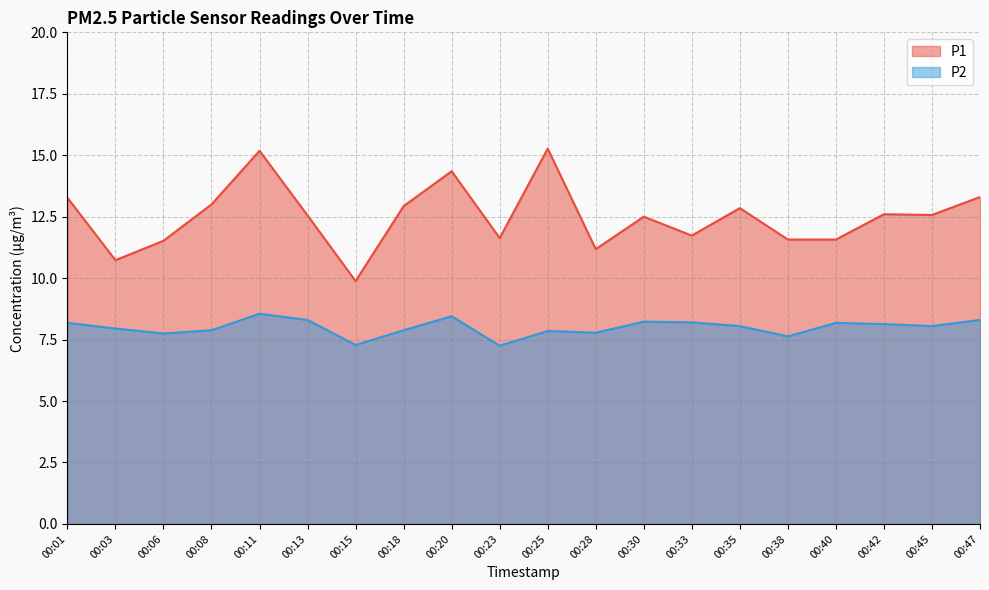

Reading left to right, list all the values displayed in this chart.

P1: 13.3	10.7	11.5	13.0	15.2	12.6	9.9	12.9	14.3	11.6	15.3	11.2	12.5	11.7	12.8	11.6	11.6	12.6	12.6	13.3
P2: 8.2	8.0	7.8	7.9	8.6	8.3	7.3	7.9	8.4	7.2	7.8	7.8	8.2	8.2	8.1	7.6	8.2	8.1	8.1	8.3